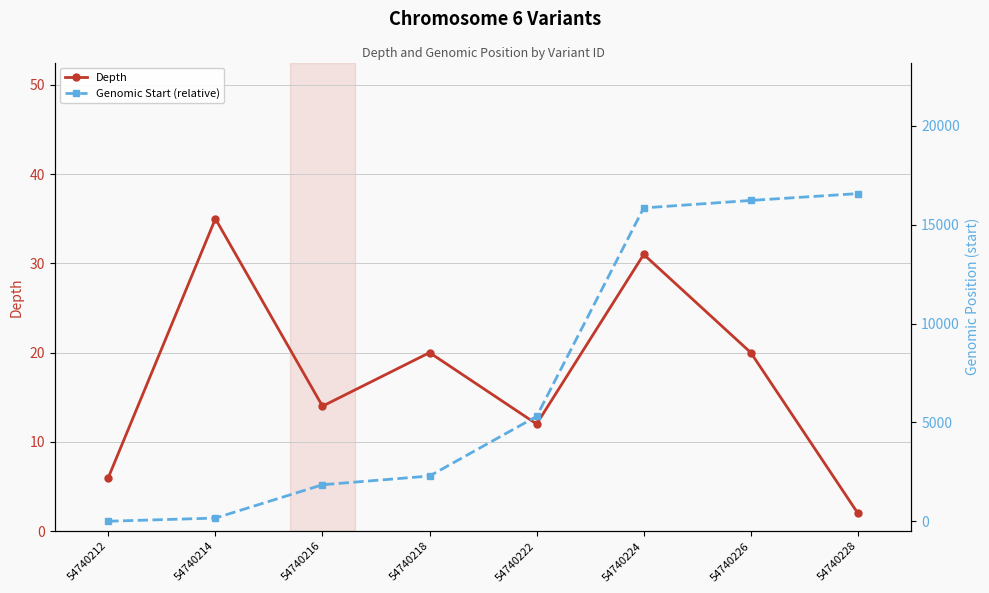

Rank the series at 54740224 from lowest to highest value.

Depth, Genomic Start (relative)